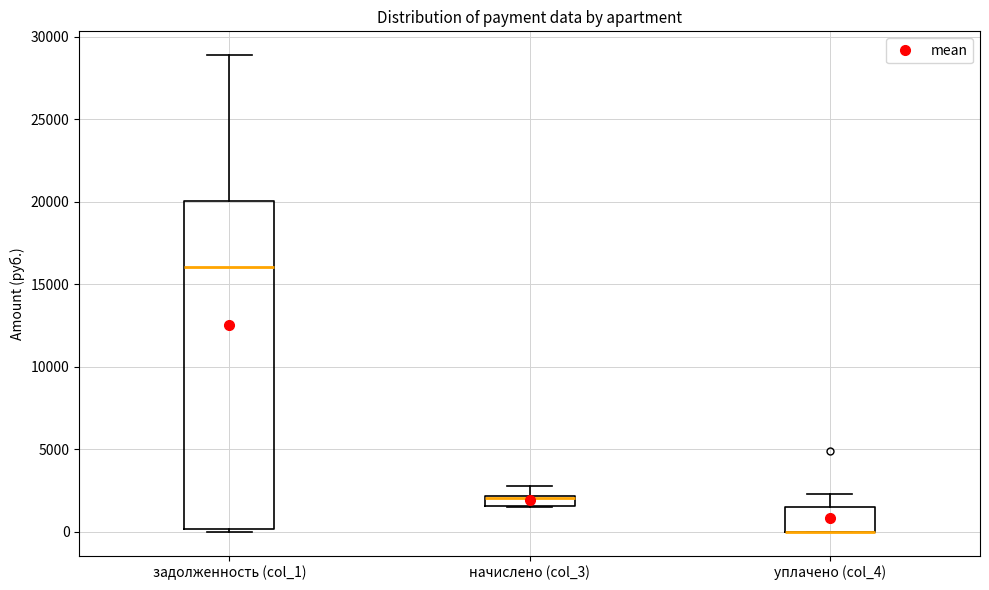

Which box is the tallest, from its lower edge to its upper edge?

задолженность (col_1)